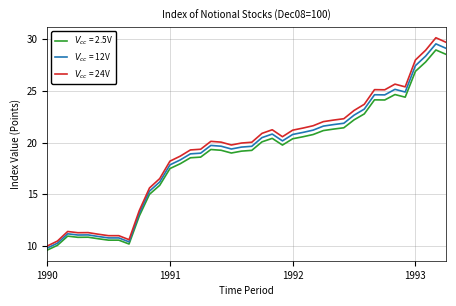

What is the greatest value displayed?

30.1